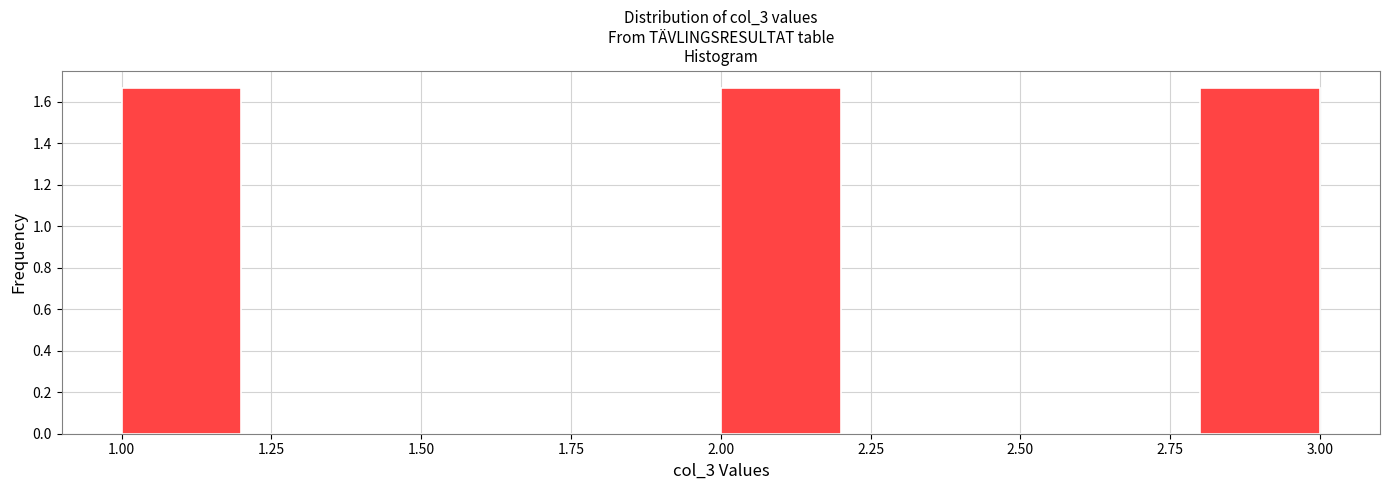

Reading left to right, transcribe this chart: for each bar, give the range it covers on the x-axis and its height. The values are not printed on the chart, so give them approximately, as read against the axis.

1.0 to 1.2: 1.66
1.2 to 1.4: 0
1.4 to 1.6: 0
1.6 to 1.8: 0
1.8 to 2.0: 0
2.0 to 2.2: 1.66
2.2 to 2.4: 0
2.4 to 2.6: 0
2.6 to 2.8: 0
2.8 to 3.0: 1.66